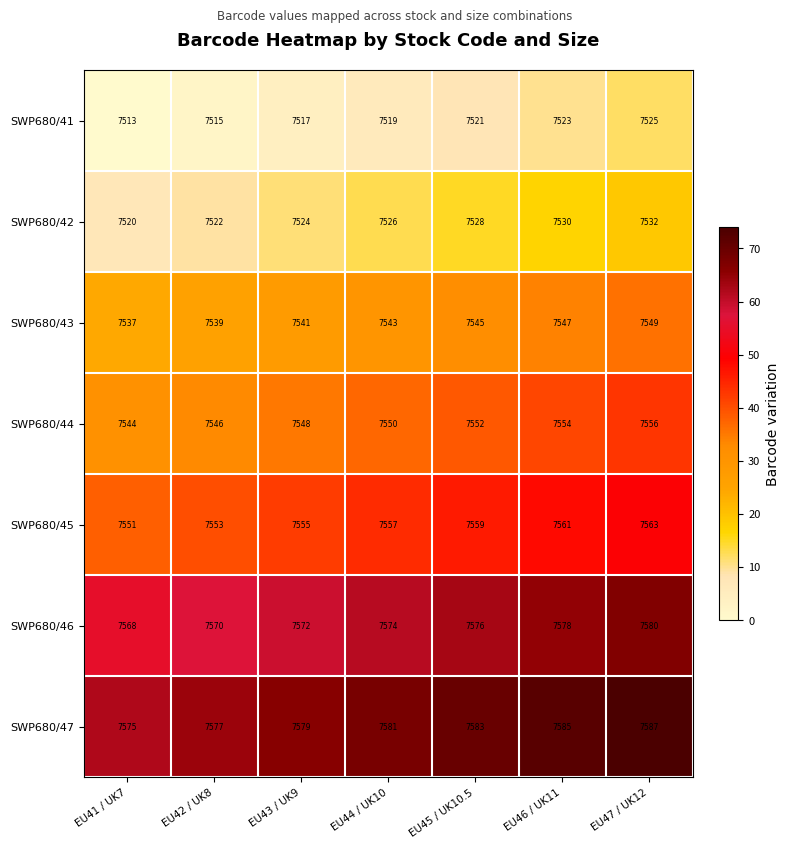

What is the spread (max minus min) of values at EU44 / UK10?

62